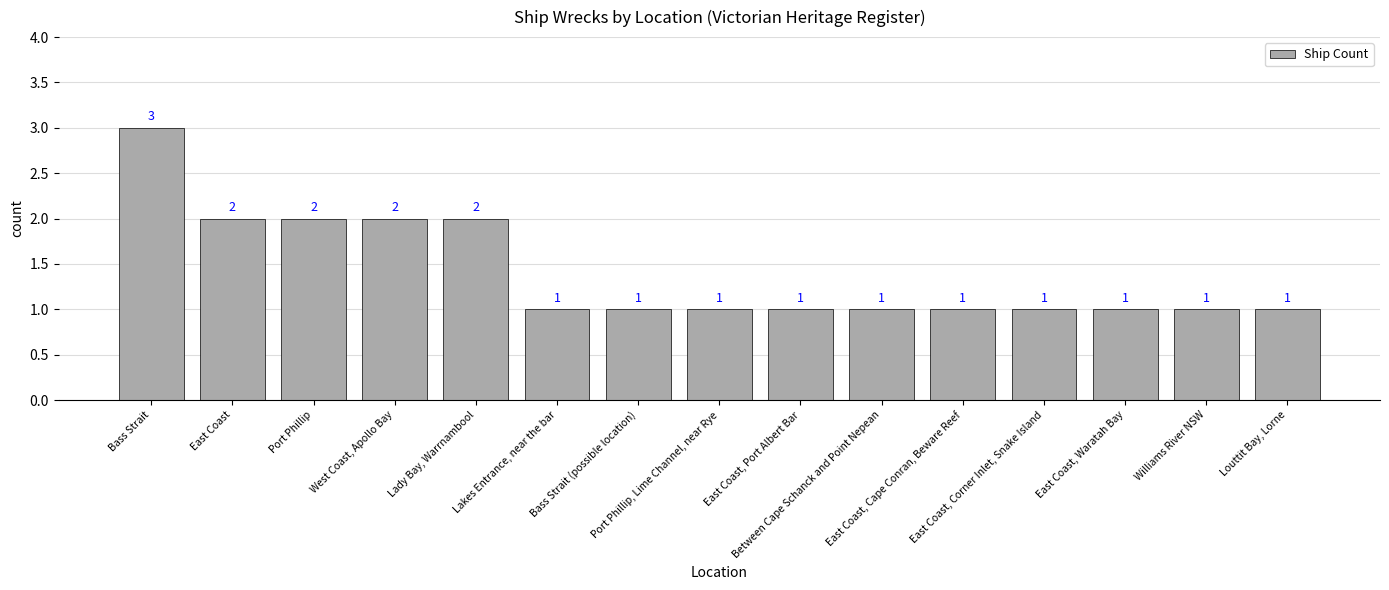

Reading left to right, extract all data points from this chart.

Bass Strait=3	East Coast=2	Port Phillip=2	West Coast, Apollo Bay=2	Lady Bay, Warrnambool=2	Lakes Entrance, near the bar=1	Bass Strait (possible location)=1	Port Phillip, Lime Channel, near Rye=1	East Coast, Port Albert Bar=1	Between Cape Schanck and Point Nepean=1	East Coast, Cape Conran, Beware Reef=1	East Coast, Corner Inlet, Snake Island=1	East Coast, Waratah Bay=1	Williams River NSW=1	Louttit Bay, Lorne=1